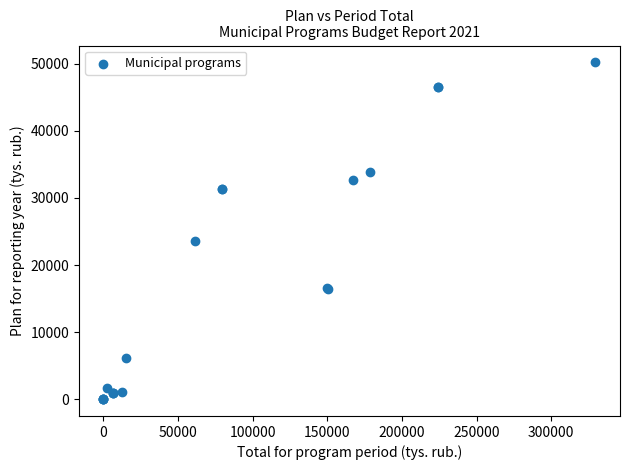

What Y value in the scatter plot is closest to 25111?

23575.1